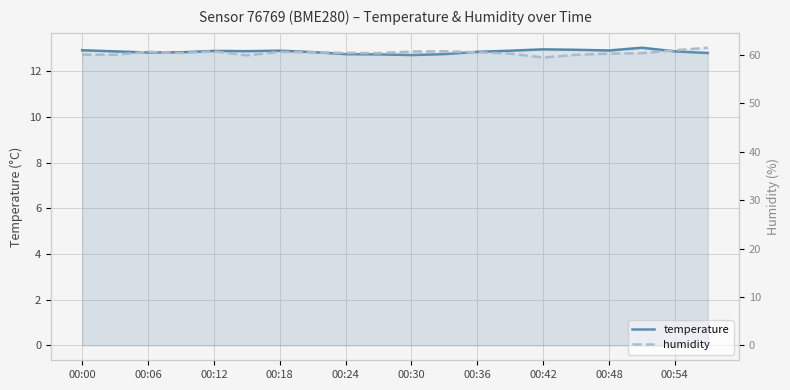

How many interior local valleys does the humidity series have?

5